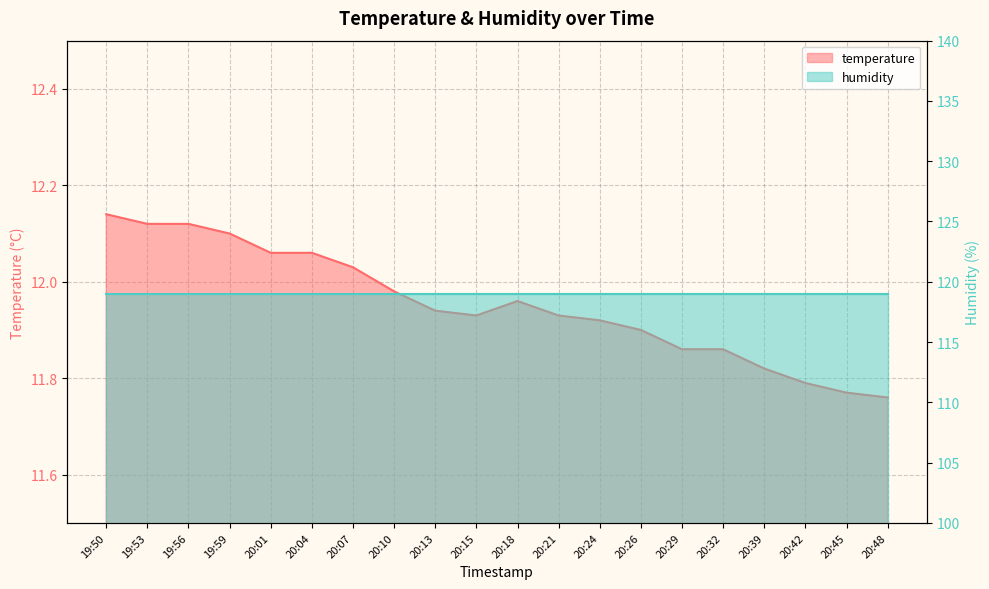

The chart shows a value of 11.9 at 20:24. True or false?

True